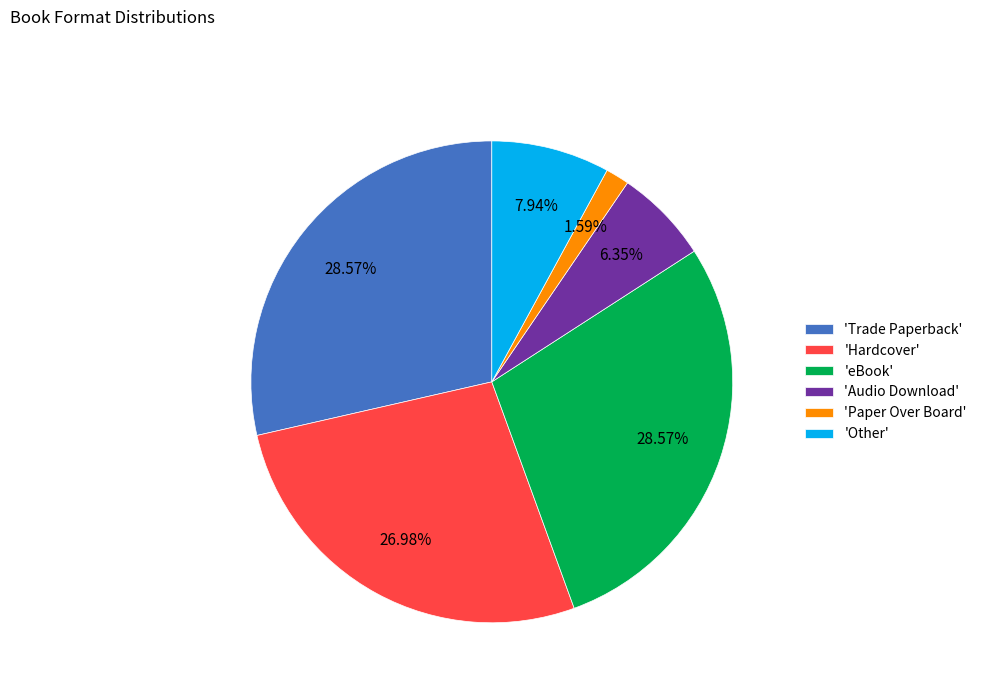

Is there any slice that represents more than half of the pie?

No